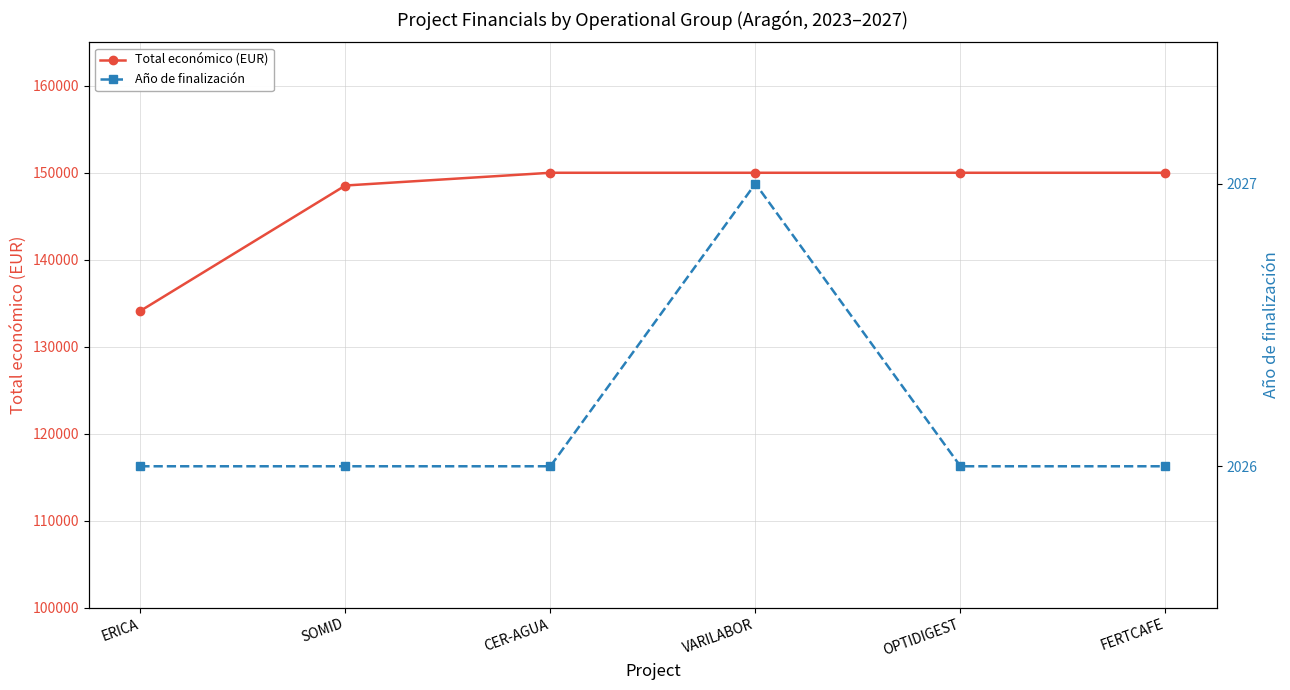

True or false: Año de finalización and Total económico (EUR) cross at least once.

False